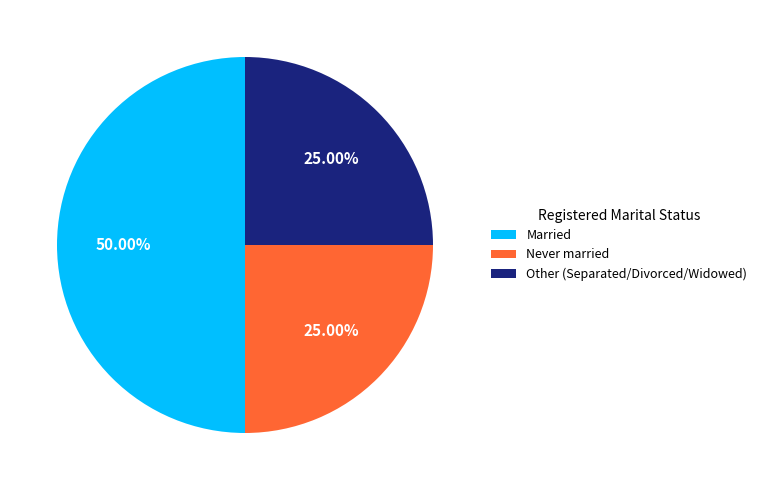

Which slice is the largest?

Married